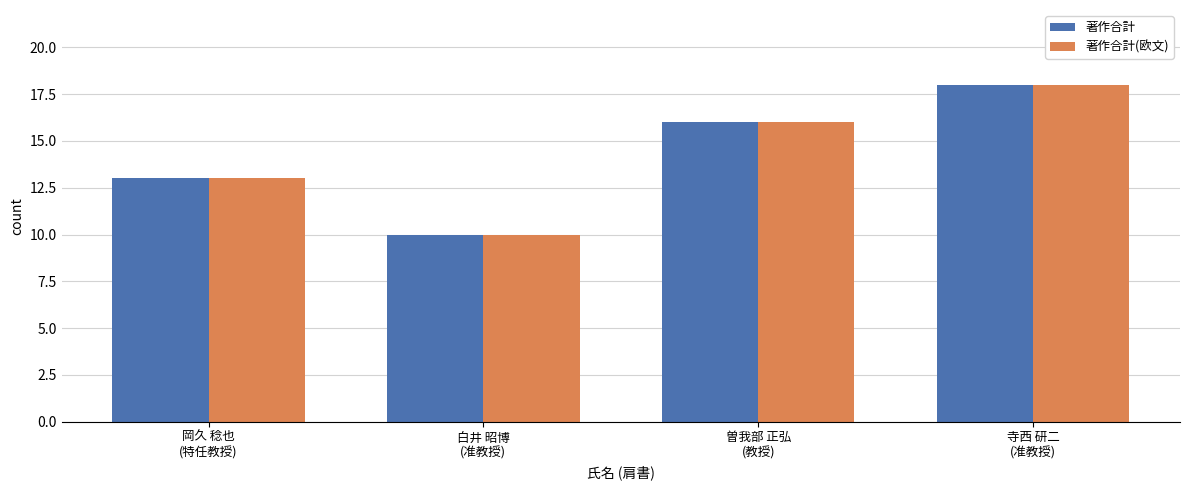

The value of 著作合計 at 寺西 研二
(准教授) is 18. True or false?

True